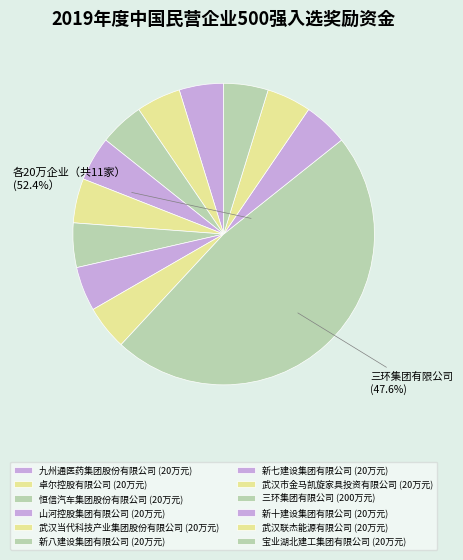

Does 宝业湖北建工集团有限公司 account for over 50% of the chart?

No